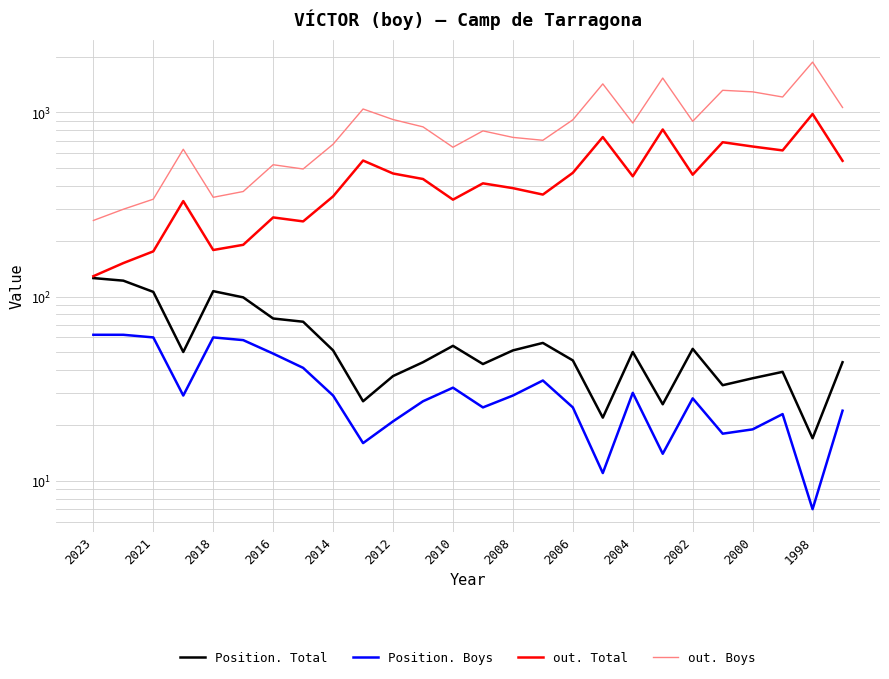

The value of out. Boys at 15 is 706. True or false?

True